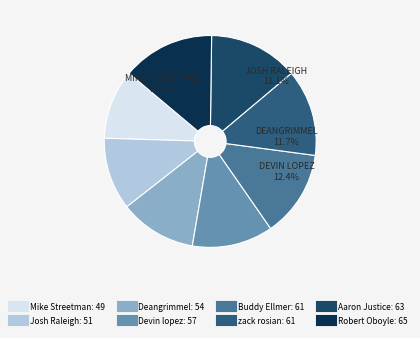

To the nearest percent, what is the combined percentage of Josh Raleigh and zack rosian?

24%